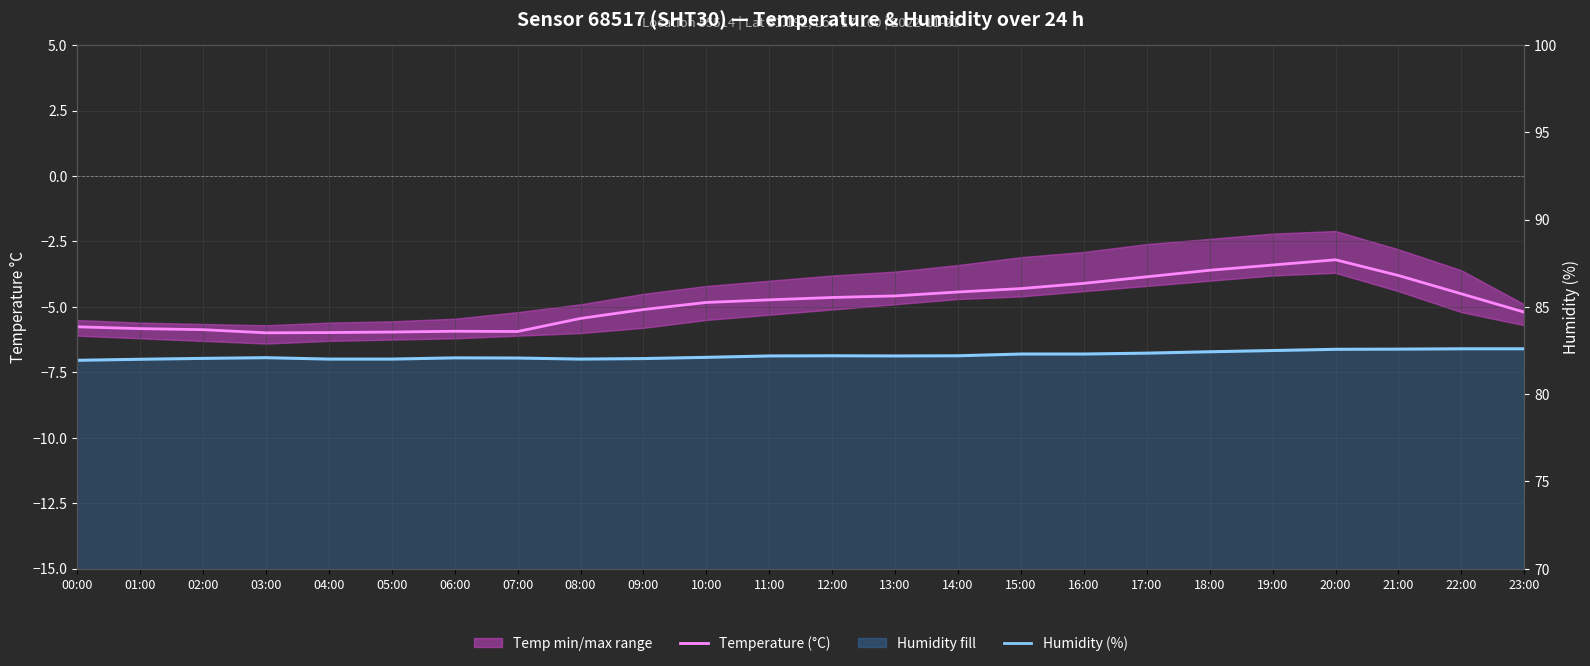

Reading left to right, list all the values displayed in this chart.

Temperature (°C): 00:00=-5.8	01:00=-5.8	02:00=-5.9	03:00=-6.0	04:00=-6.0	05:00=-6.0	06:00=-5.9	07:00=-5.9	08:00=-5.4	09:00=-5.1	10:00=-4.8	11:00=-4.7	12:00=-4.6	13:00=-4.6	14:00=-4.4	15:00=-4.3	16:00=-4.1	17:00=-3.9	18:00=-3.6	19:00=-3.4	20:00=-3.2	21:00=-3.8	22:00=-4.5	23:00=-5.2
Humidity (%): 00:00=81.9	01:00=82.0	02:00=82.0	03:00=82.1	04:00=82.0	05:00=82.0	06:00=82.1	07:00=82.1	08:00=82.0	09:00=82.0	10:00=82.1	11:00=82.2	12:00=82.2	13:00=82.2	14:00=82.2	15:00=82.3	16:00=82.3	17:00=82.3	18:00=82.4	19:00=82.5	20:00=82.6	21:00=82.6	22:00=82.6	23:00=82.6